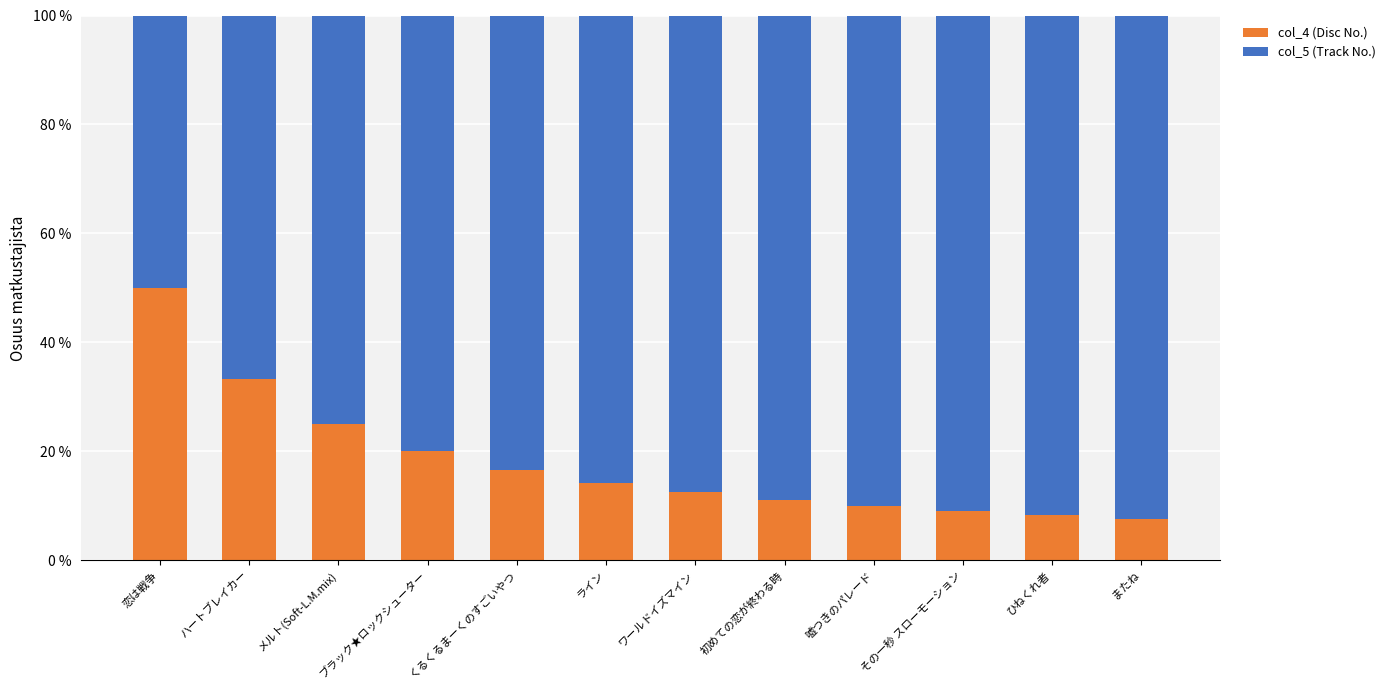

Is it true that col_4 (Disc No.) equals 10.9 at くるくるまーくのすごいやつ?

False